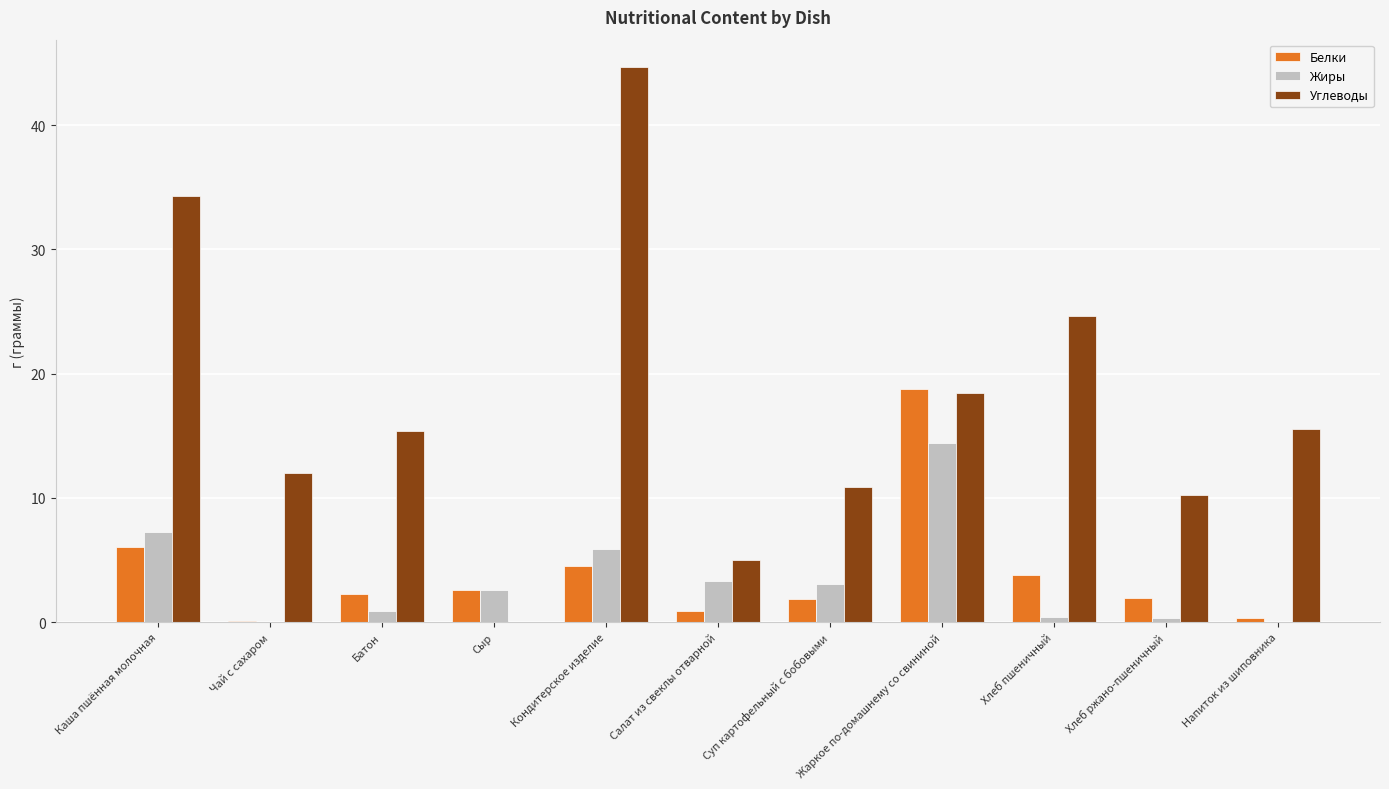

Which series has the widest spread of values?

Углеводы